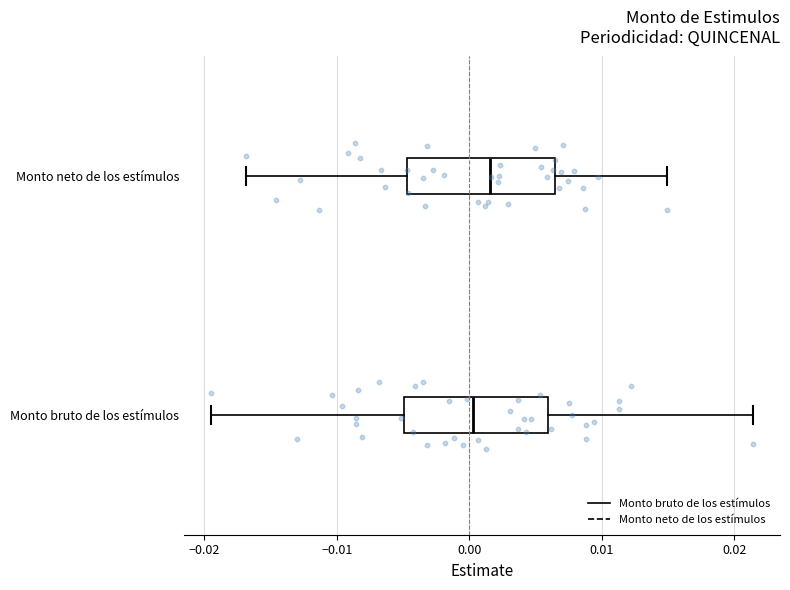

Reading bottom to top, transcribe this box plot: for each box, give where its median line is, the range the box spans, and where its two whiskers end, as read against the x-axis. The values are not printed on the chart, so give them approximately, as read against the axis.

Monto bruto de los estímulos: median 0.000, box -0.005 to 0.006, whiskers -0.020 to 0.021
Monto neto de los estímulos: median 0.002, box -0.005 to 0.006, whiskers -0.017 to 0.015